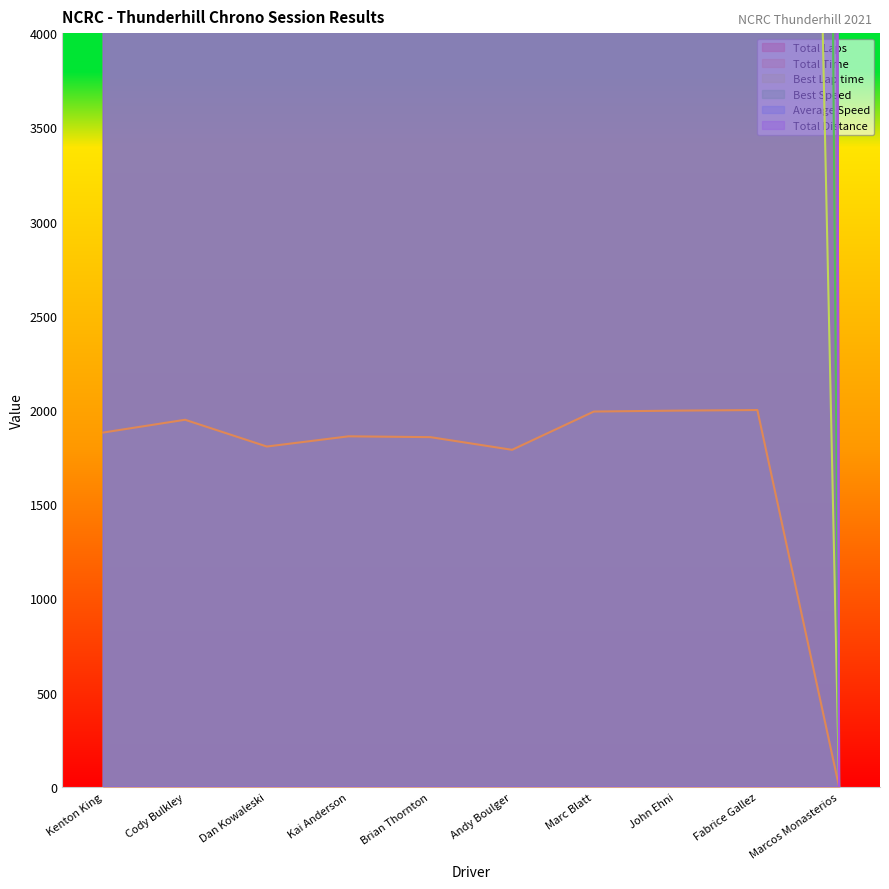

At which label does Total Distance first exceed 150000?

Cody Bulkley